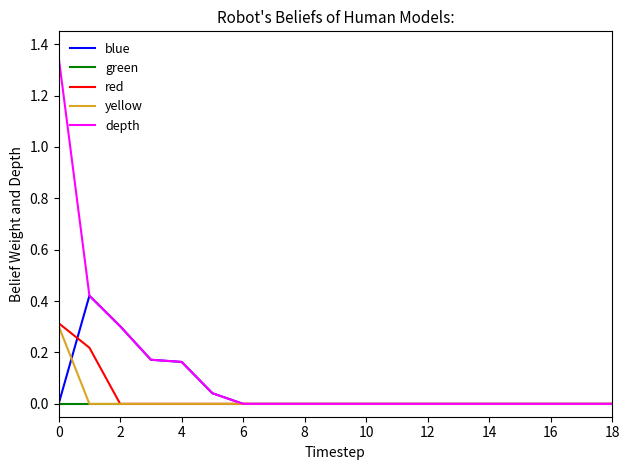

What is the maximum value for yellow?

0.3